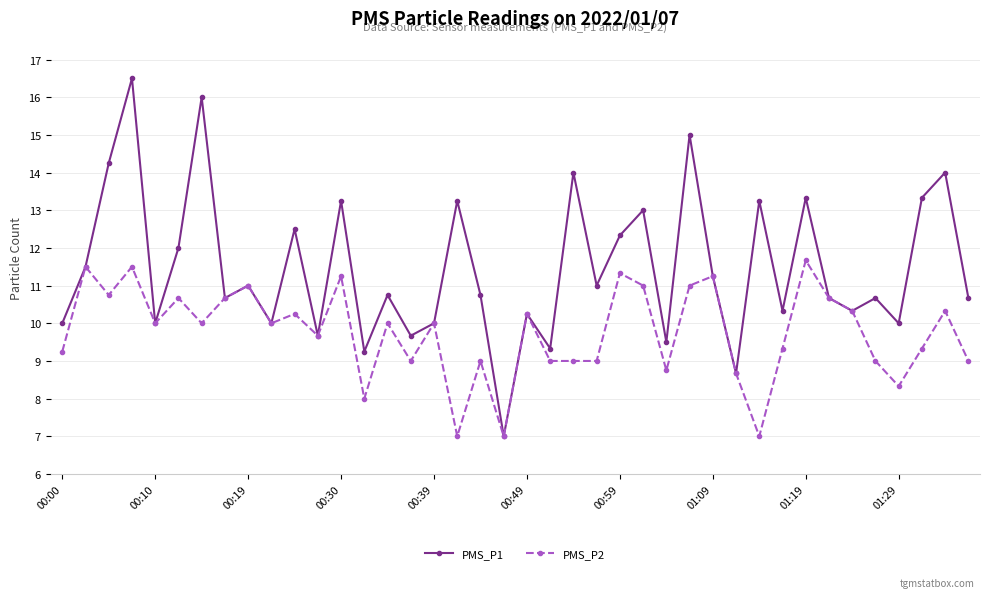

What is the maximum value for PMS_P1?

16.5